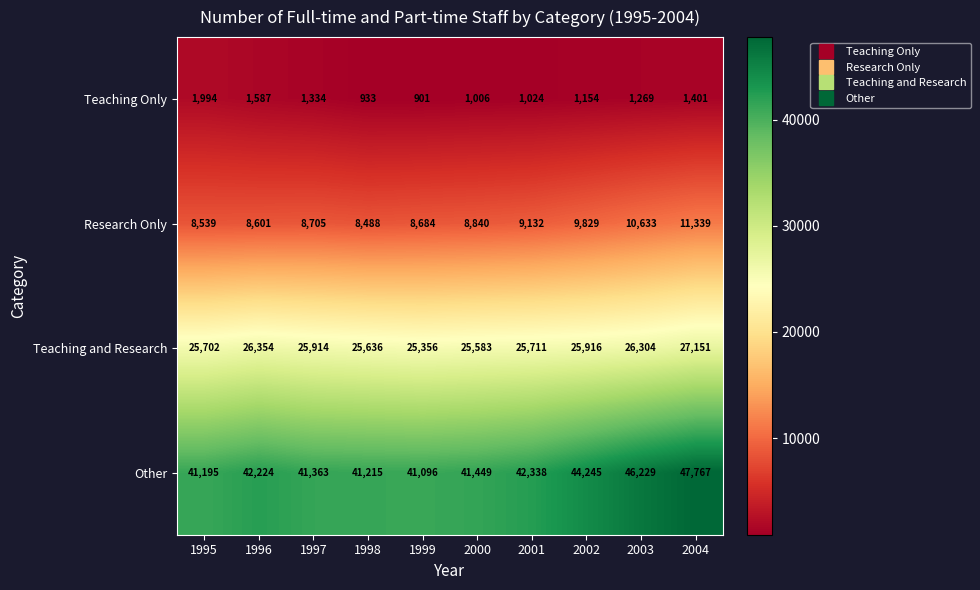

Which series has the largest total across all categories?

Other